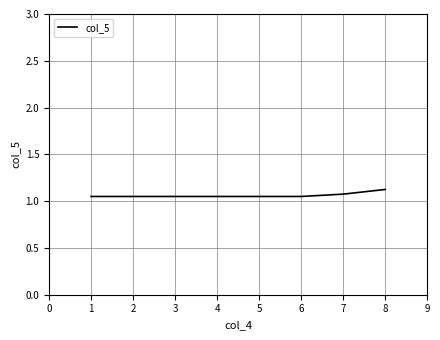

Count the values in the range 1 to 2.

8